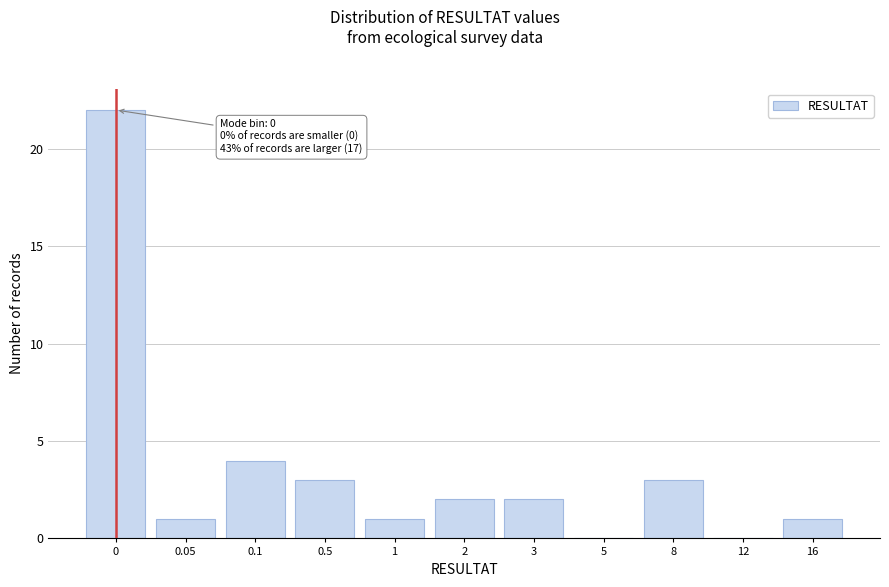

Reading left to right, list all the values displayed in this chart.

0=22	0.05=1	0.1=4	0.5=3	1=1	2=2	3=2	5=0	8=3	12=0	16=1